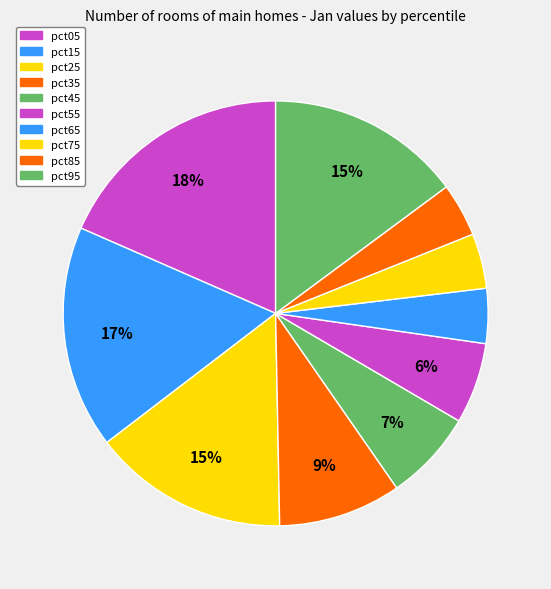

Is there a majority slice in this chart?

No